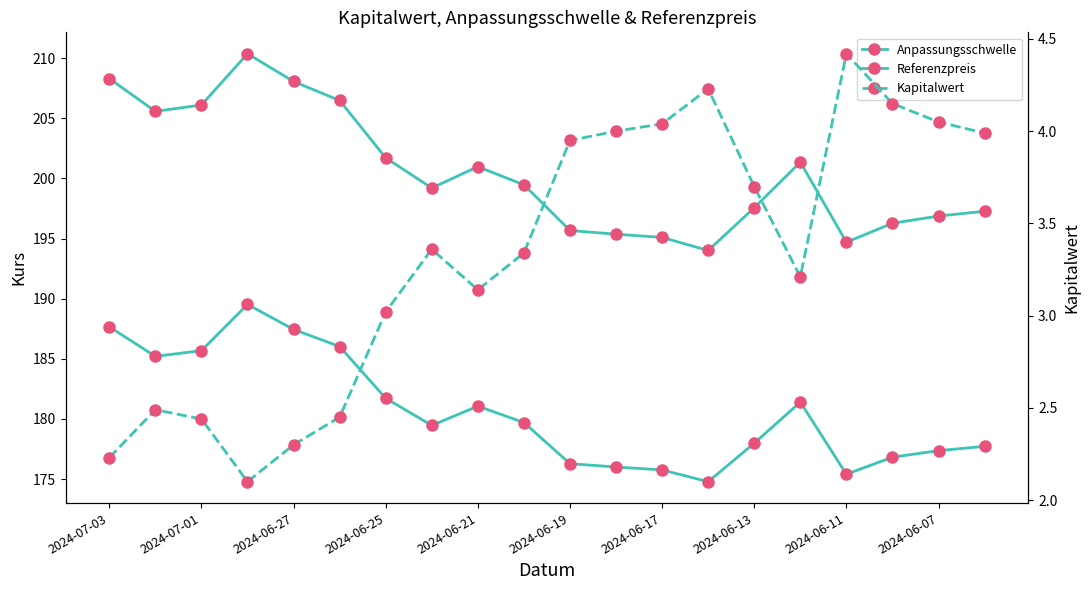

True or false: Anpassungsschwelle and Kapitalwert intersect in this chart.

False